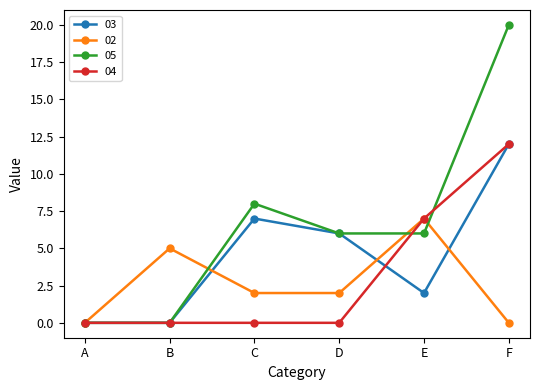

What is the total value across all series at B?

5